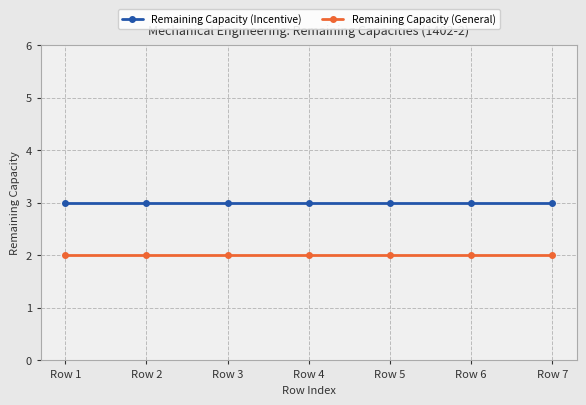

What is the sum of all Remaining Capacity (Incentive) values?

21